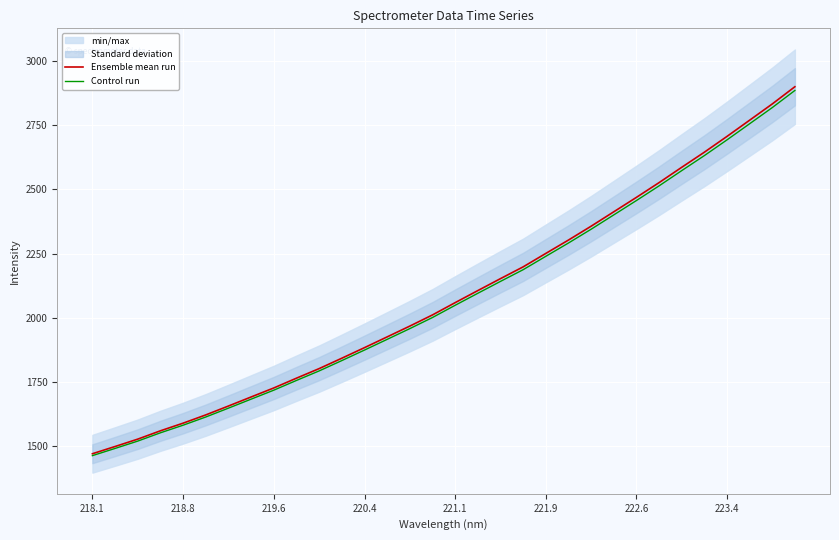

The Ensemble mean run series shows 3409.8 at 221.1. True or false?

False